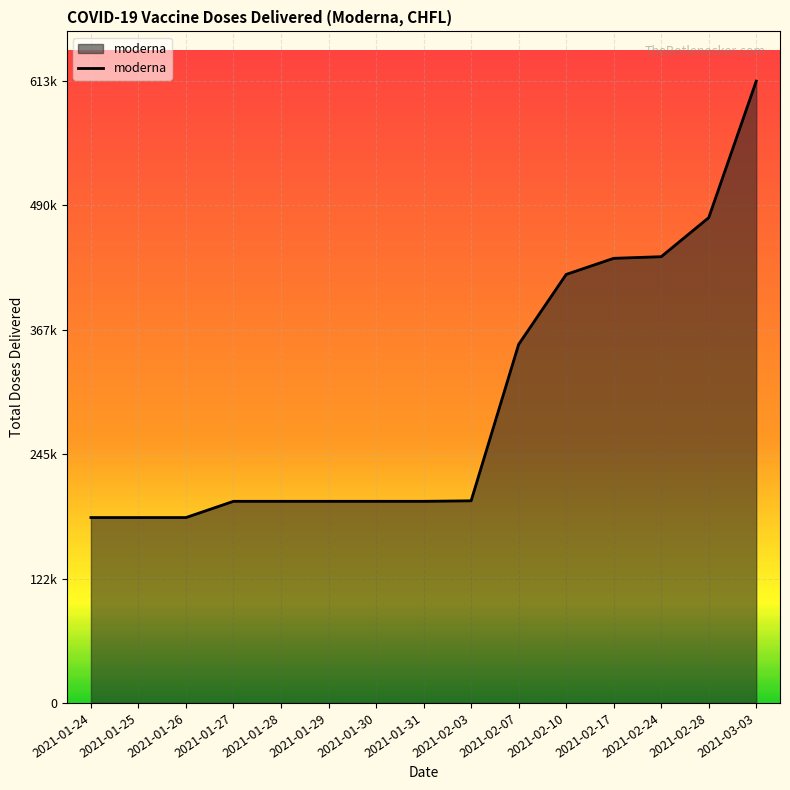

Which label corresponds to the smallest value in the chart?

2021-01-24